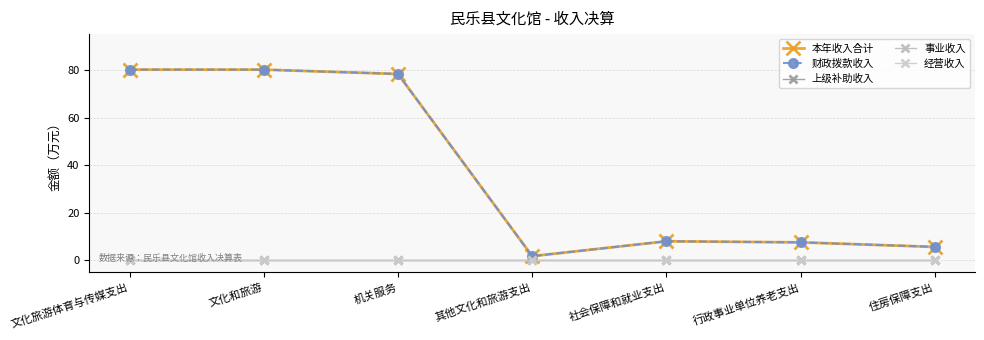

Rank the series by their maximum value, from highest to lowest.

本年收入合计, 财政拨款收入, 上级补助收入, 事业收入, 经营收入